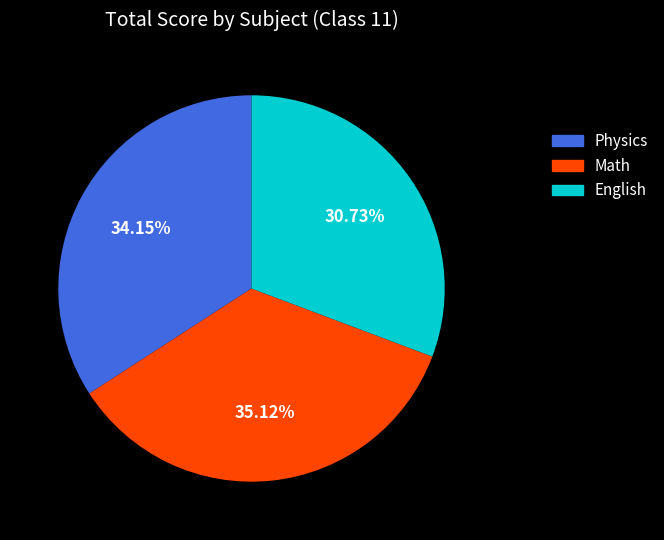

Count the number of slices in the pie.

3